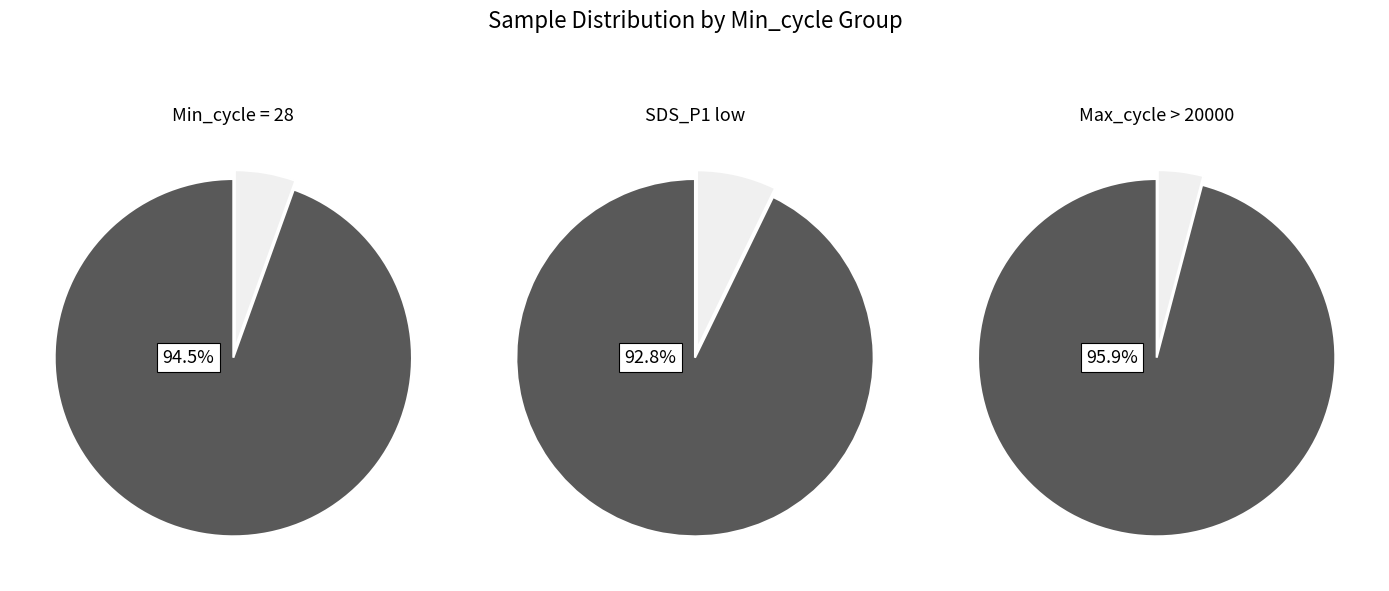

True or false: Min_cycle_28 accounts for 37% of the total.

False